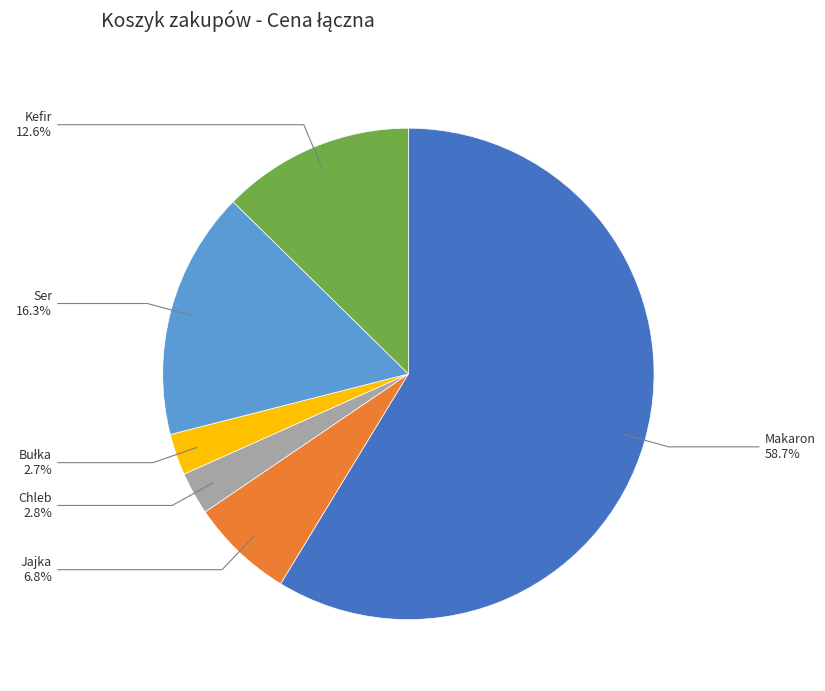

Is there a majority slice in this chart?

Yes